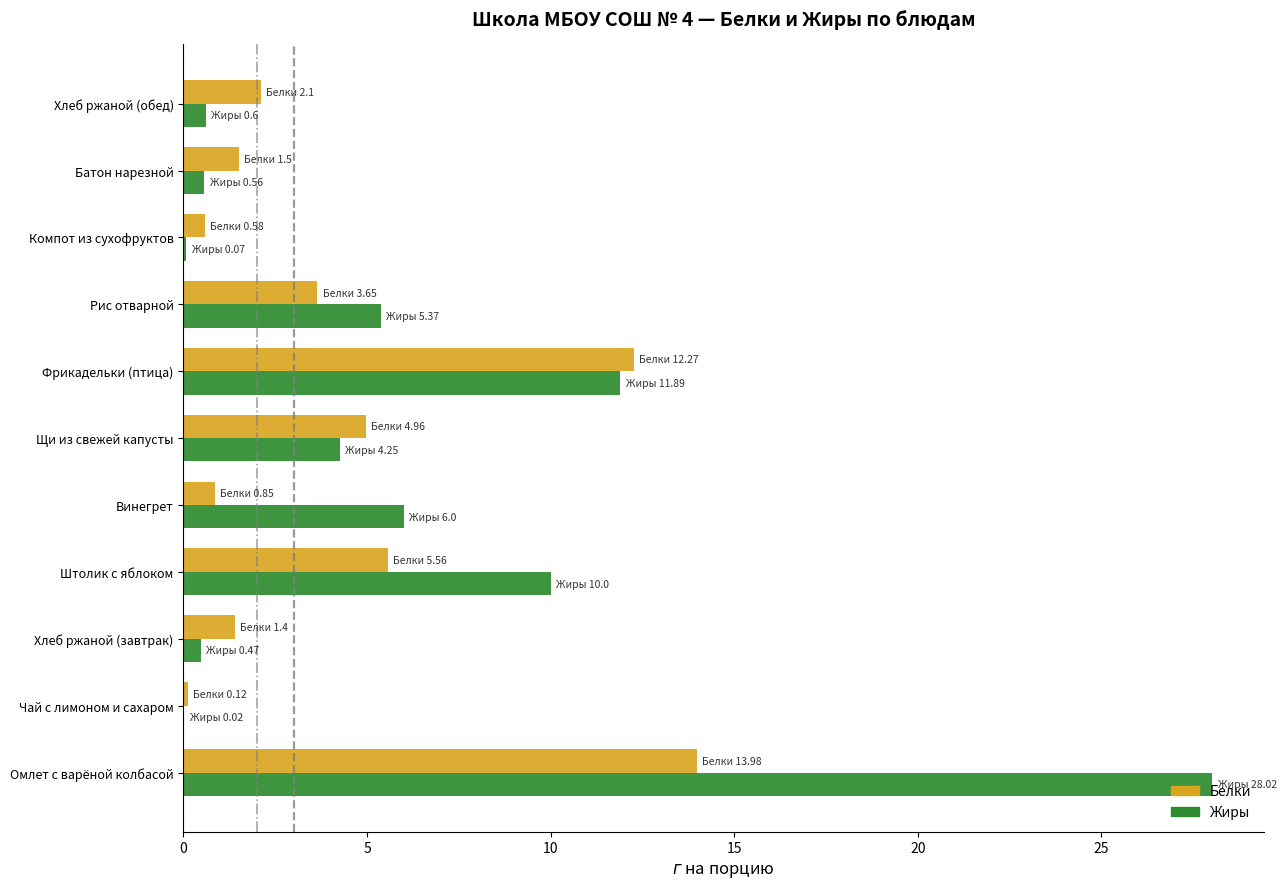

Which series has the widest spread of values?

Жиры